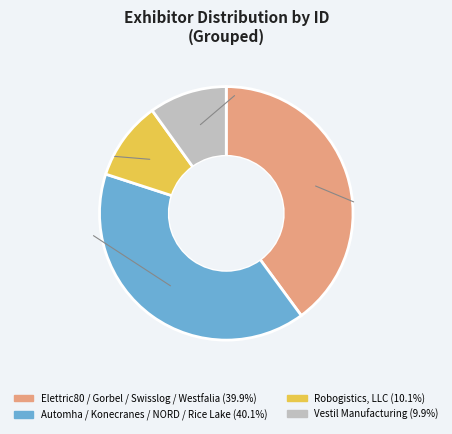

Is there any slice that represents more than half of the pie?

No